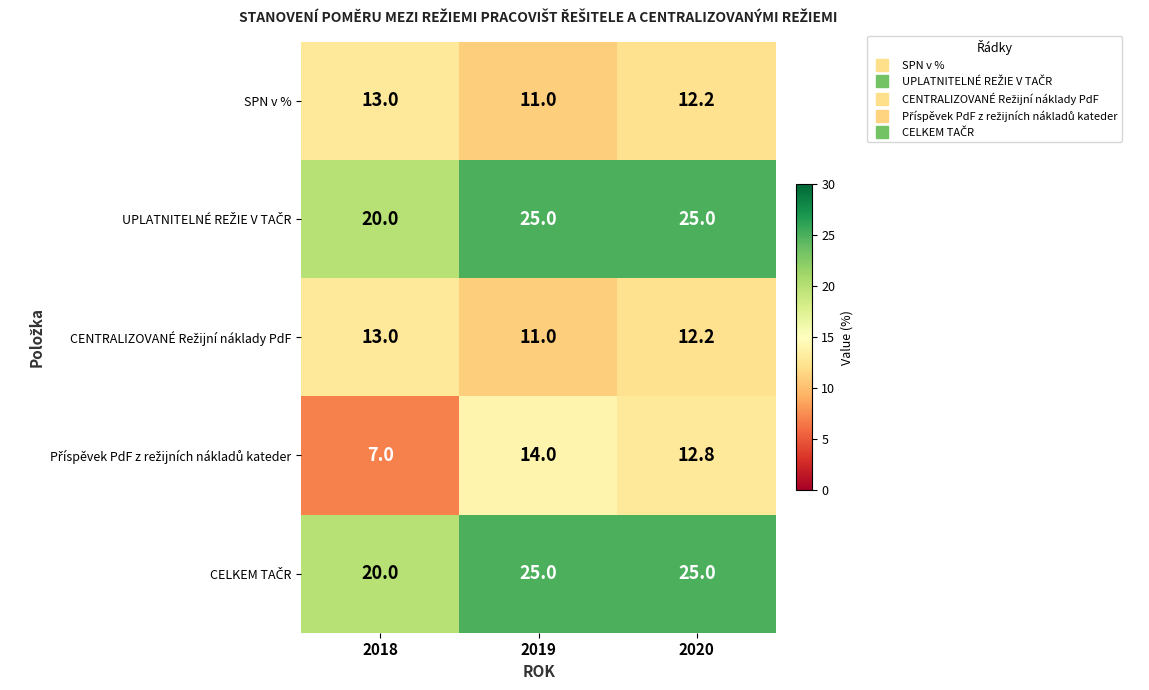

What is the smallest value displayed?

7.0